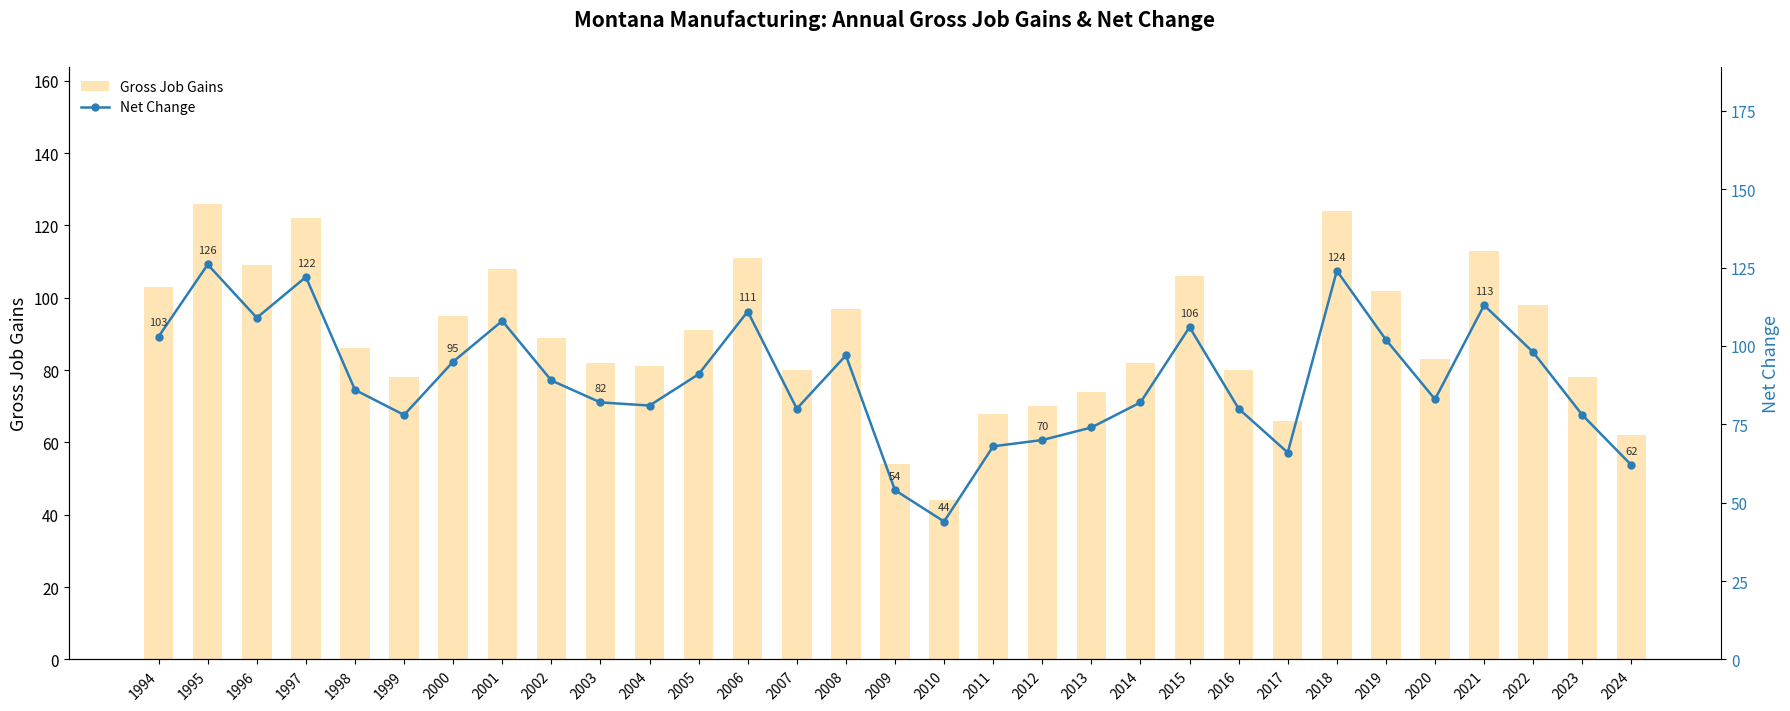

Reading right to left, extract all data points from this chart.

Gross Job Gains: 2024=62	2023=78	2022=98	2021=113	2020=83	2019=102	2018=124	2017=66	2016=80	2015=106	2014=82	2013=74	2012=70	2011=68	2010=44	2009=54	2008=97	2007=80	2006=111	2005=91	2004=81	2003=82	2002=89	2001=108	2000=95	1999=78	1998=86	1997=122	1996=109	1995=126	1994=103
Net Change: 2024=62	2023=78	2022=98	2021=113	2020=83	2019=102	2018=124	2017=66	2016=80	2015=106	2014=82	2013=74	2012=70	2011=68	2010=44	2009=54	2008=97	2007=80	2006=111	2005=91	2004=81	2003=82	2002=89	2001=108	2000=95	1999=78	1998=86	1997=122	1996=109	1995=126	1994=103